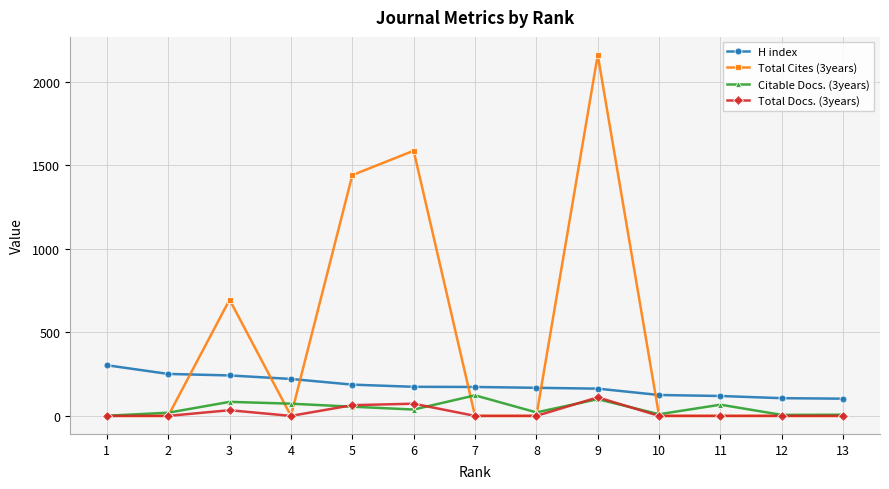

Is the value of Citable Docs. (3years) at 11 greater than the value of Total Cites (3years) at 3?

No